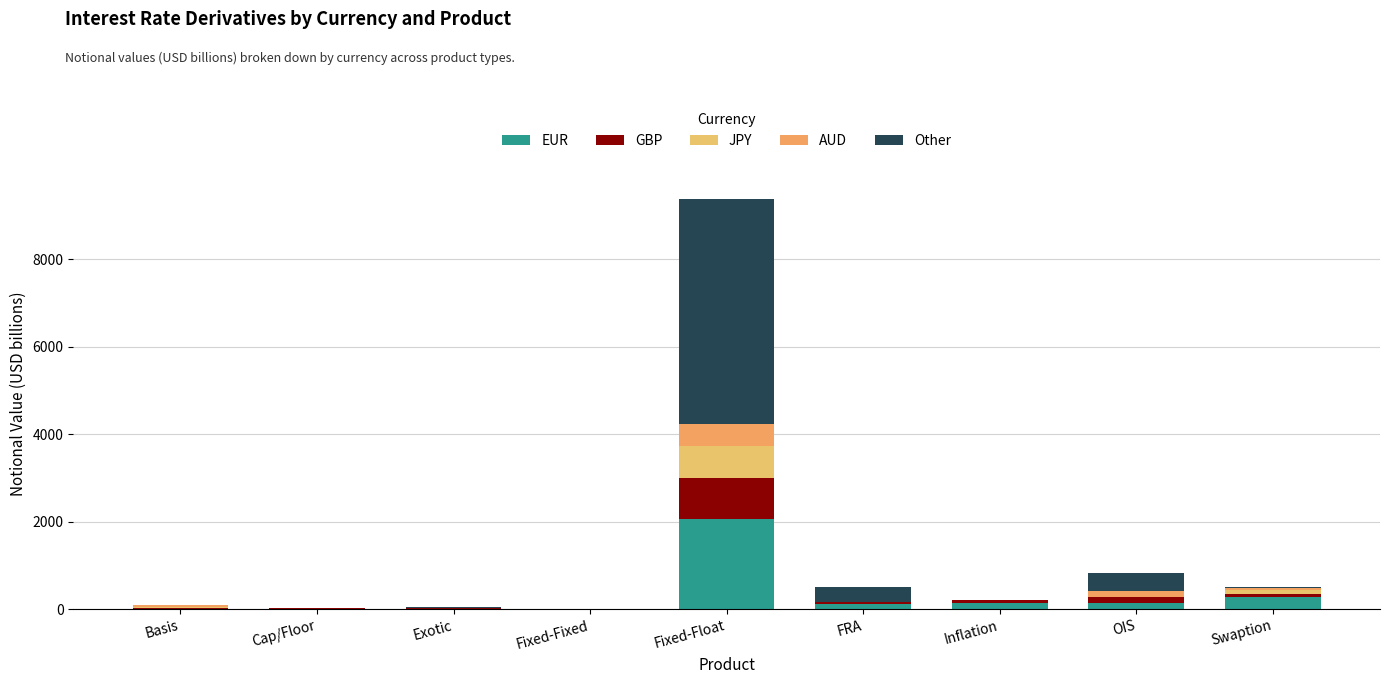

Count the number of categories in the chart.

9